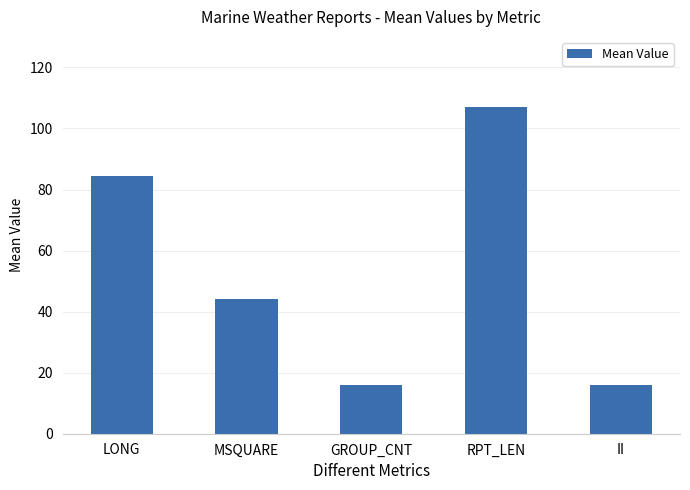

What is the ratio of the value at RPT_LEN to the value at GROUP_CNT?

6.6